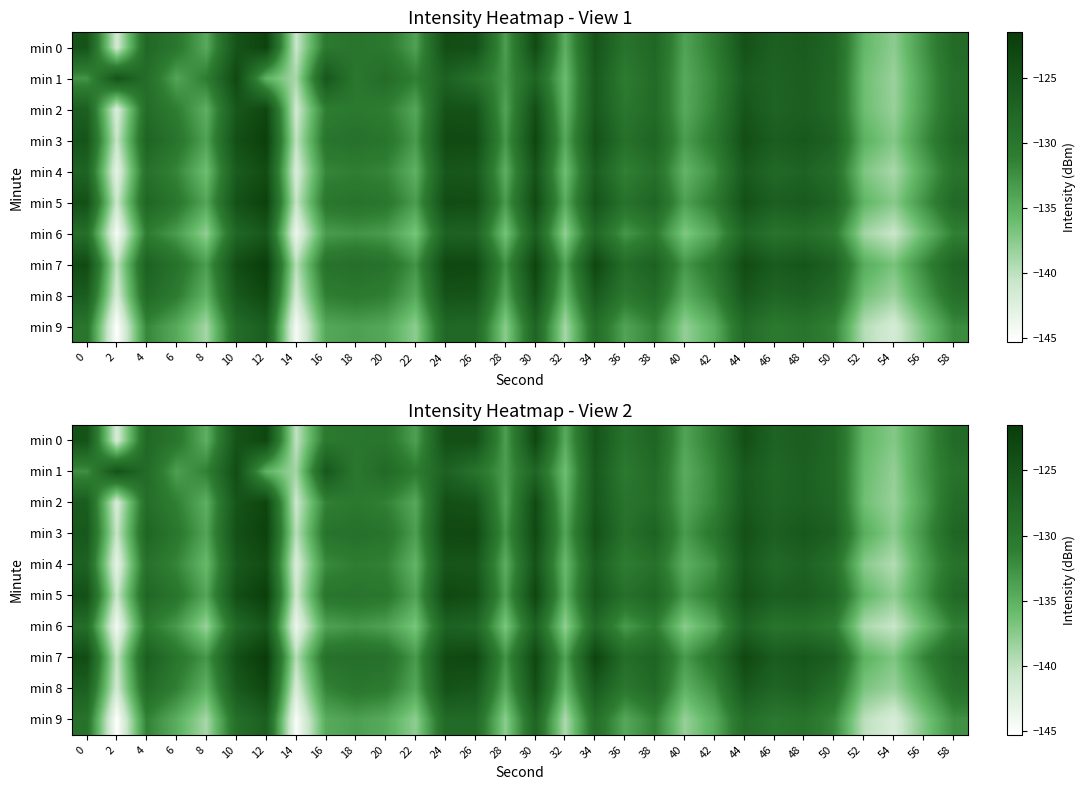

Between 24 and 44, which is larger?

44